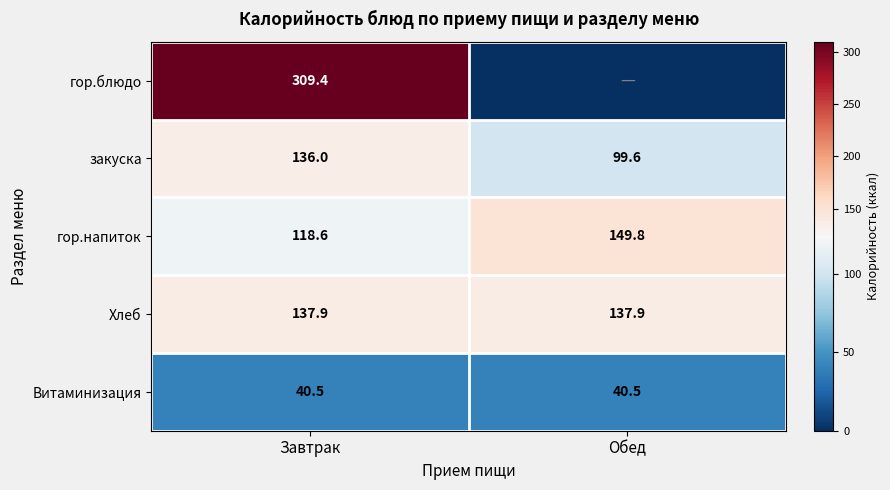

Which category has the highest value across all series?

Завтрак